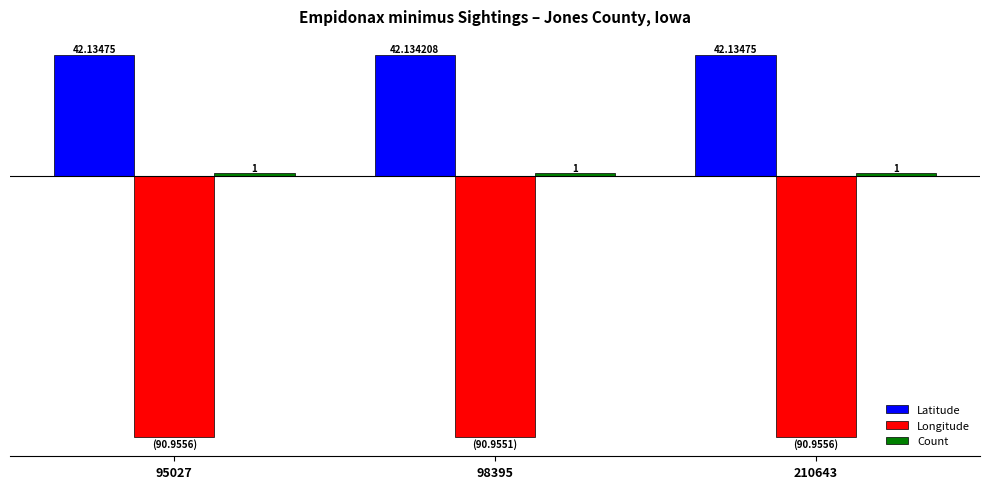

Is the value of Longitude at 98395 greater than the value of Latitude at 95027?

No